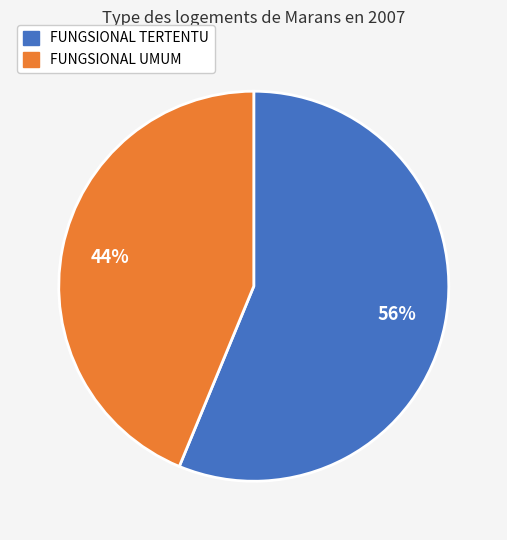

Rank the categories by value from highest to lowest.

FUNGSIONAL TERTENTU, FUNGSIONAL UMUM